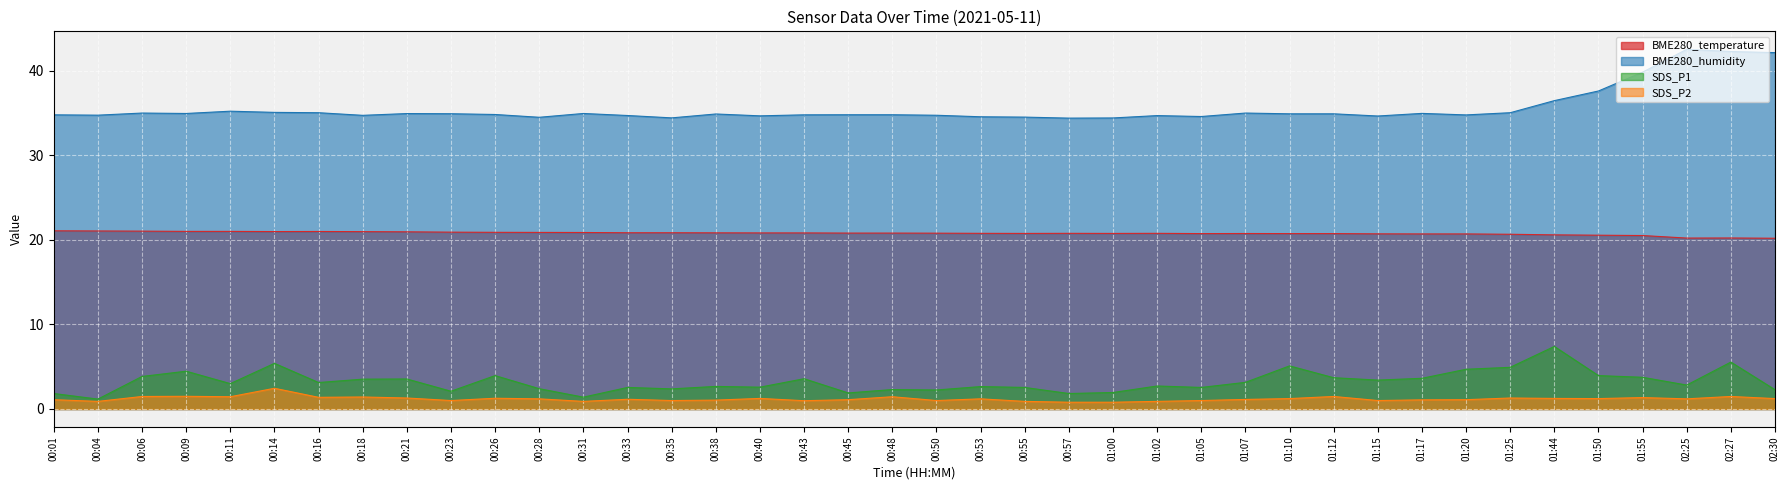

What is the difference between the highest and lowest values at 00:50?

33.8